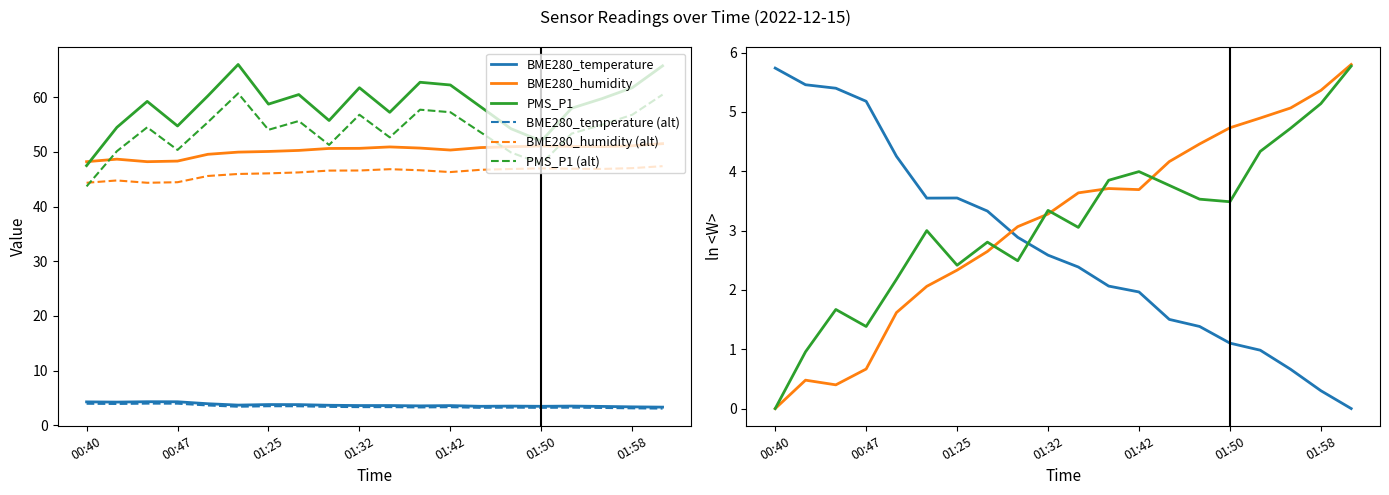

What is the value of the PMS_P1 (alt) point at the 15th from the left?

49.9